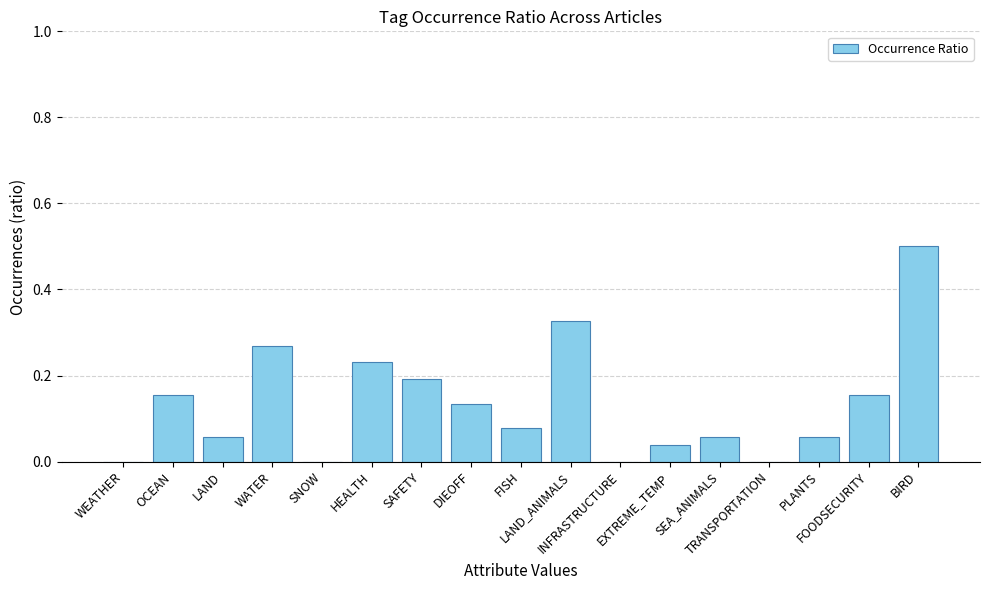

What is the greatest value displayed?

0.5